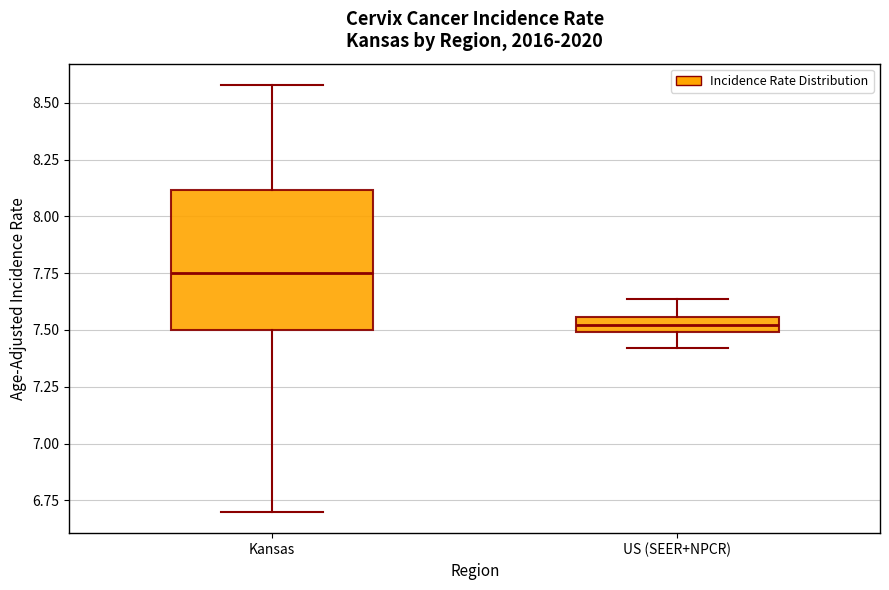

Which box is the tallest, from its lower edge to its upper edge?

Kansas